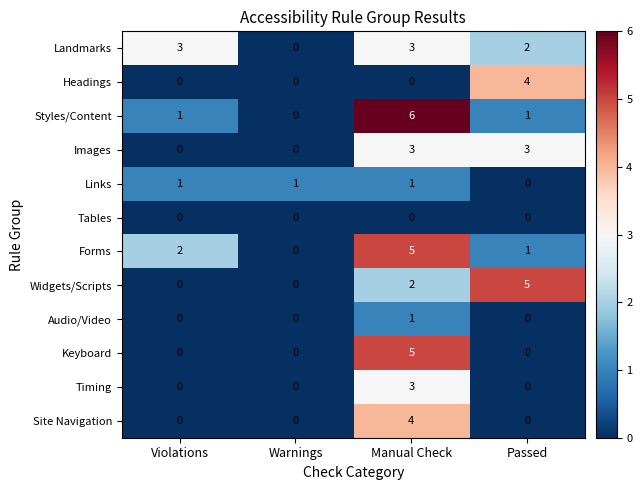

The Forms series shows 3 at Violations. True or false?

False